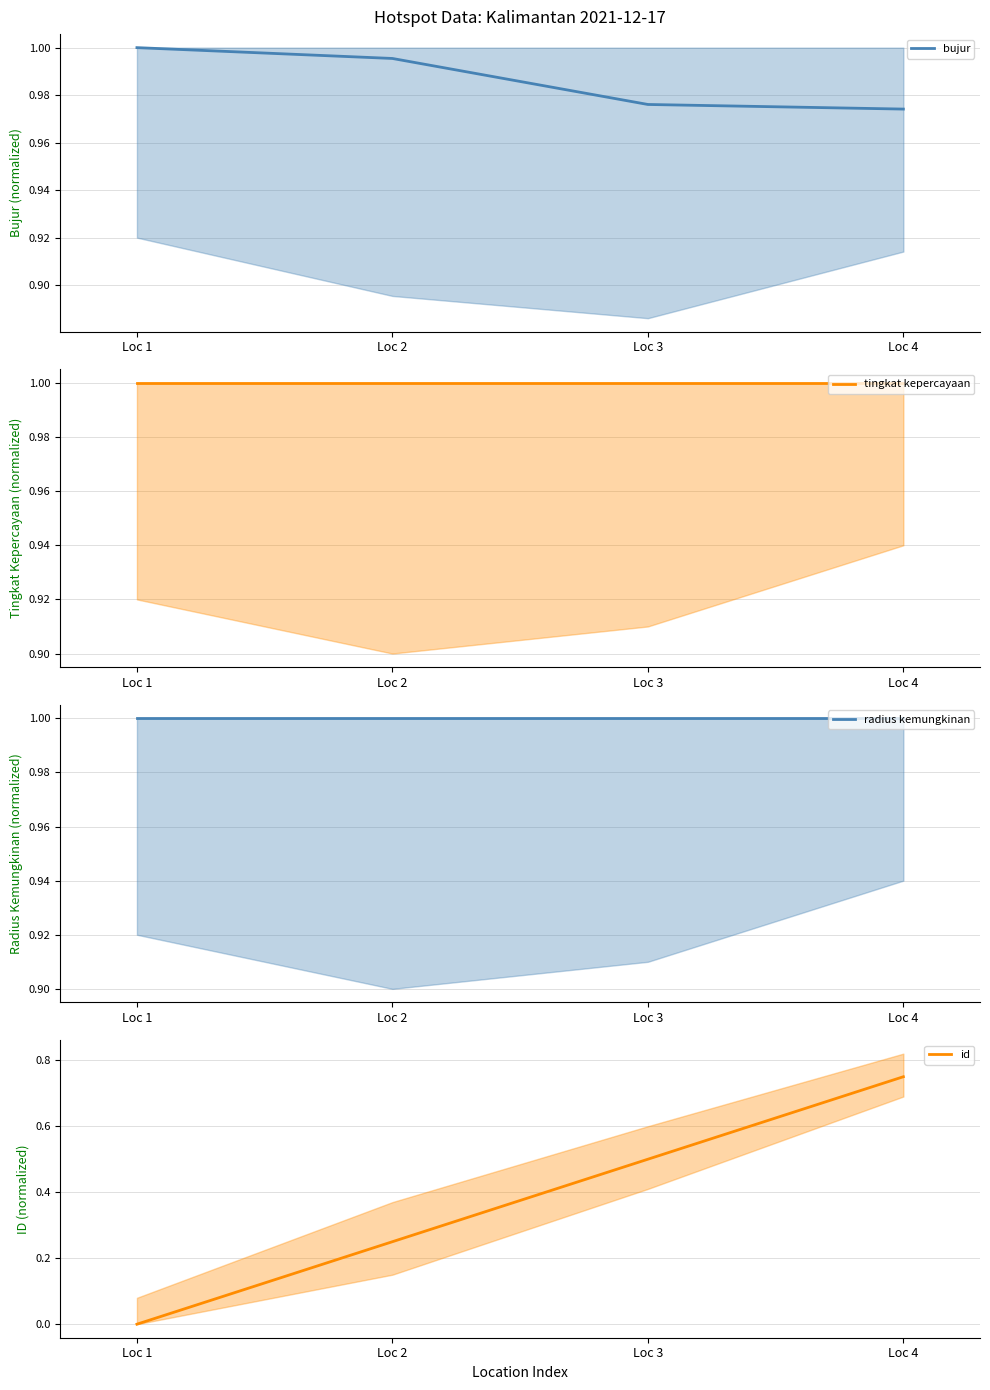

Reading right to left, what are all the values shown in this chart?

bujur: 1.0	1.0	1.0	1.0
tingkat kepercayaan: 1.0	1.0	1.0	1.0
radius kemungkinan: 1.0	1.0	1.0	1.0
id: 0.8	0.5	0.2	0.0